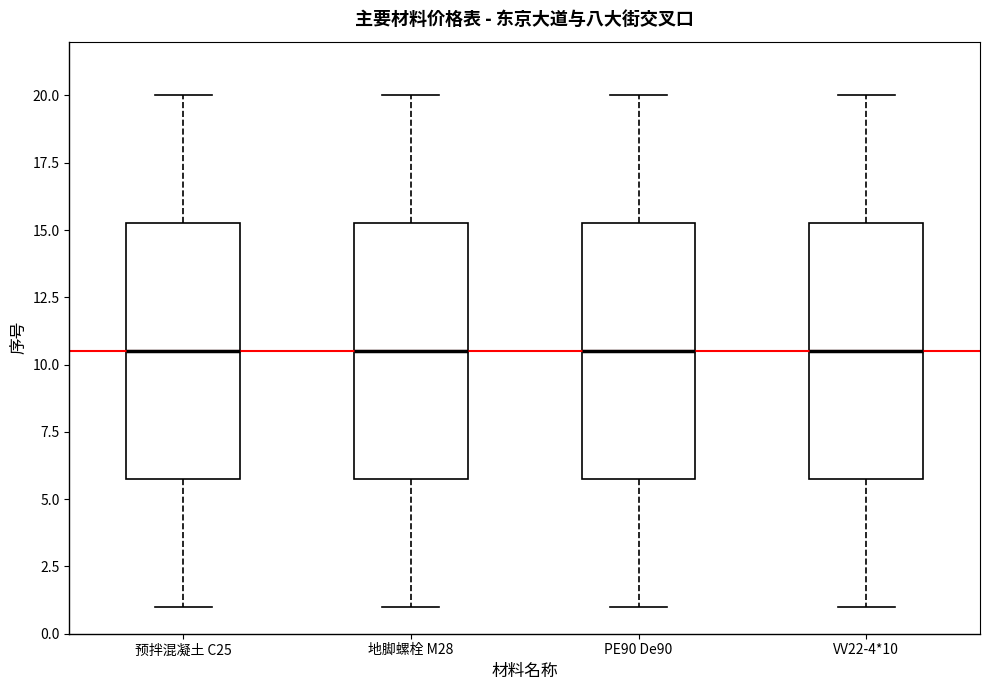

Reading left to right, read every box against the y-axis: the position of its median line, the range the box covers, and the ends of its whiskers. The values are not printed on the chart, so give them approximately, as read against the axis.

预拌混凝土 C25: median 10.5, box 6.0 to 15.5, whiskers 1.0 to 20.0
地脚螺栓 M28: median 10.5, box 6.0 to 15.5, whiskers 1.0 to 20.0
PE90 De90: median 10.5, box 6.0 to 15.5, whiskers 1.0 to 20.0
VV22-4*10: median 10.5, box 6.0 to 15.5, whiskers 1.0 to 20.0